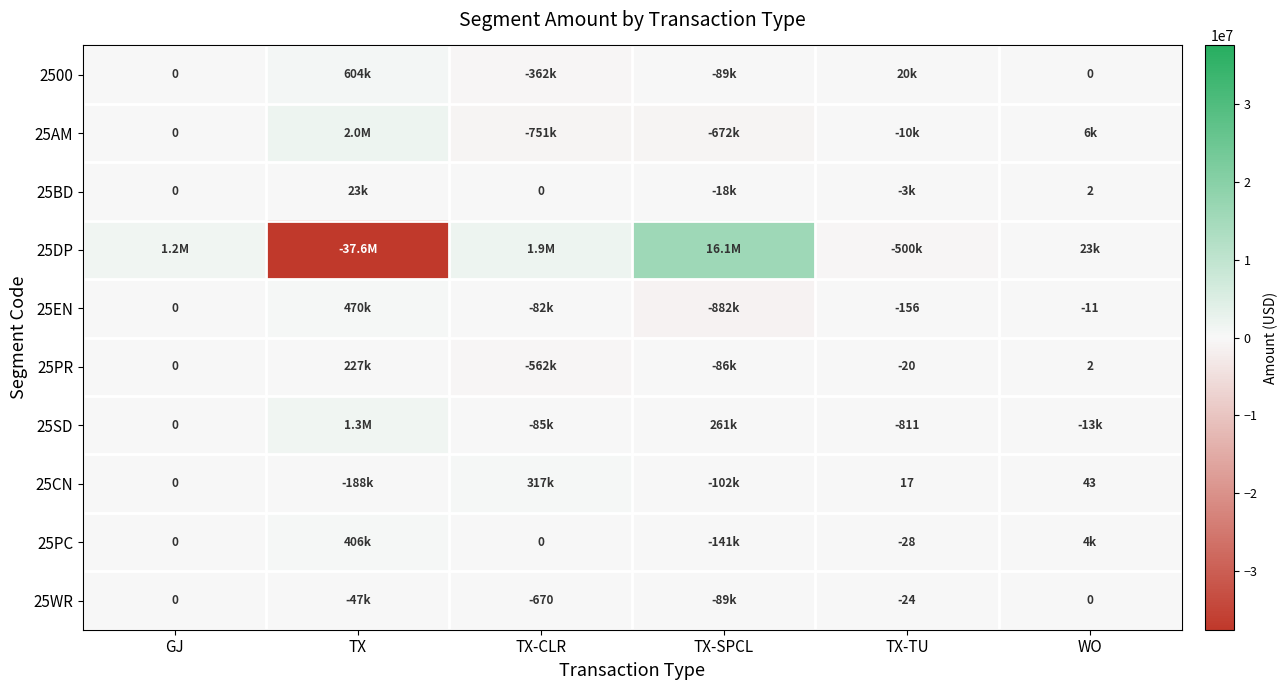

Is the value of 25SD at TX-SPCL greater than the value of 25PC at TX-CLR?

Yes